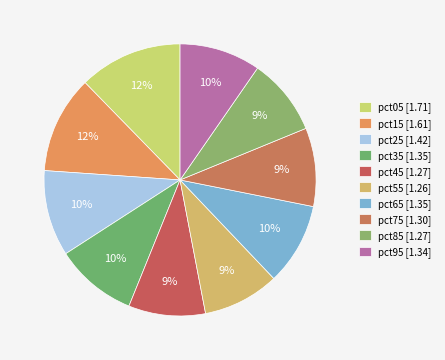

Rank the categories by value from highest to lowest.

pct05, pct15, pct25, pct65, pct35, pct95, pct75, pct85, pct45, pct55